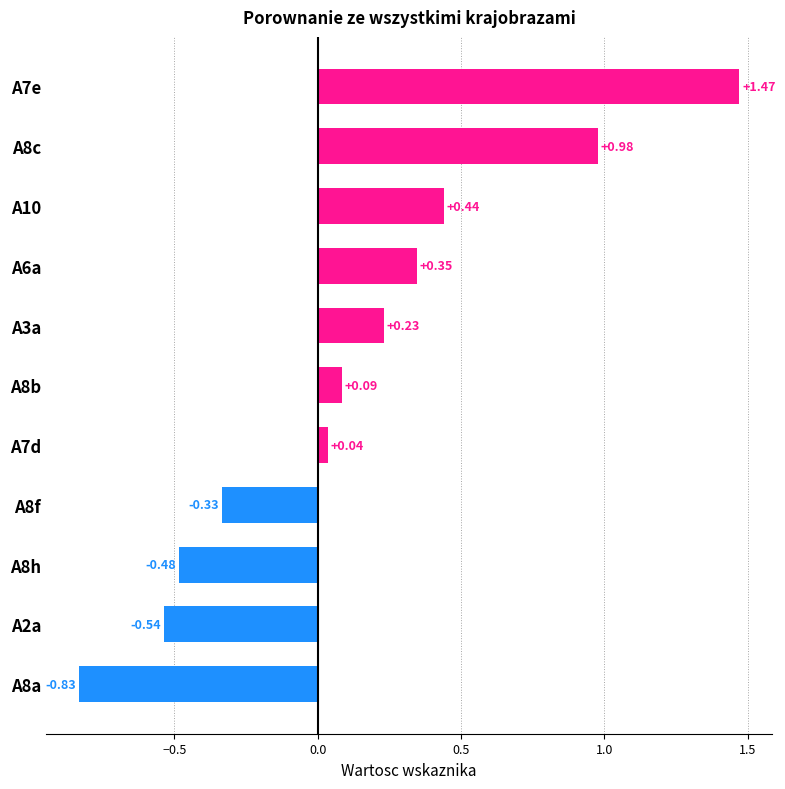

What is the change in value from A8a to A8b?

+0.9